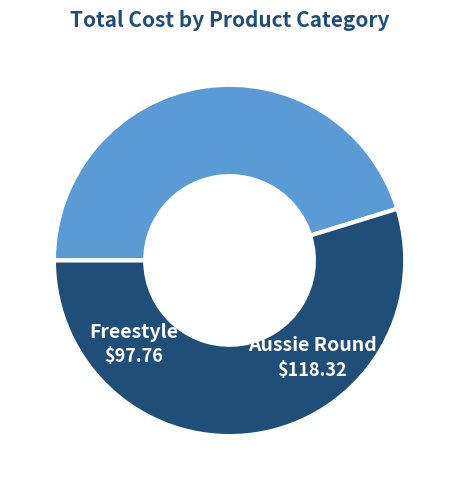

Is it true that Aussie Round is 55% of the pie?

True